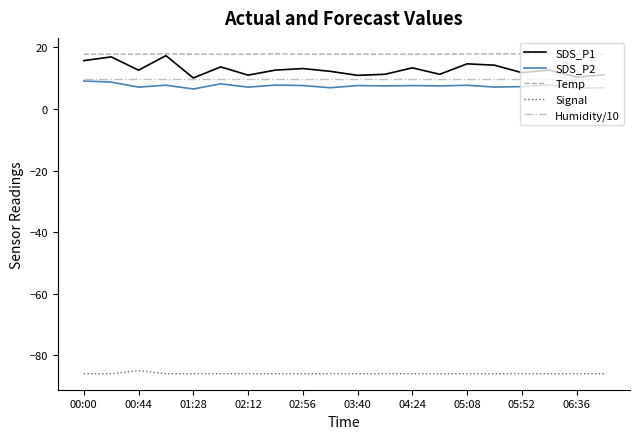

Which series has the largest total across all categories?

Temp